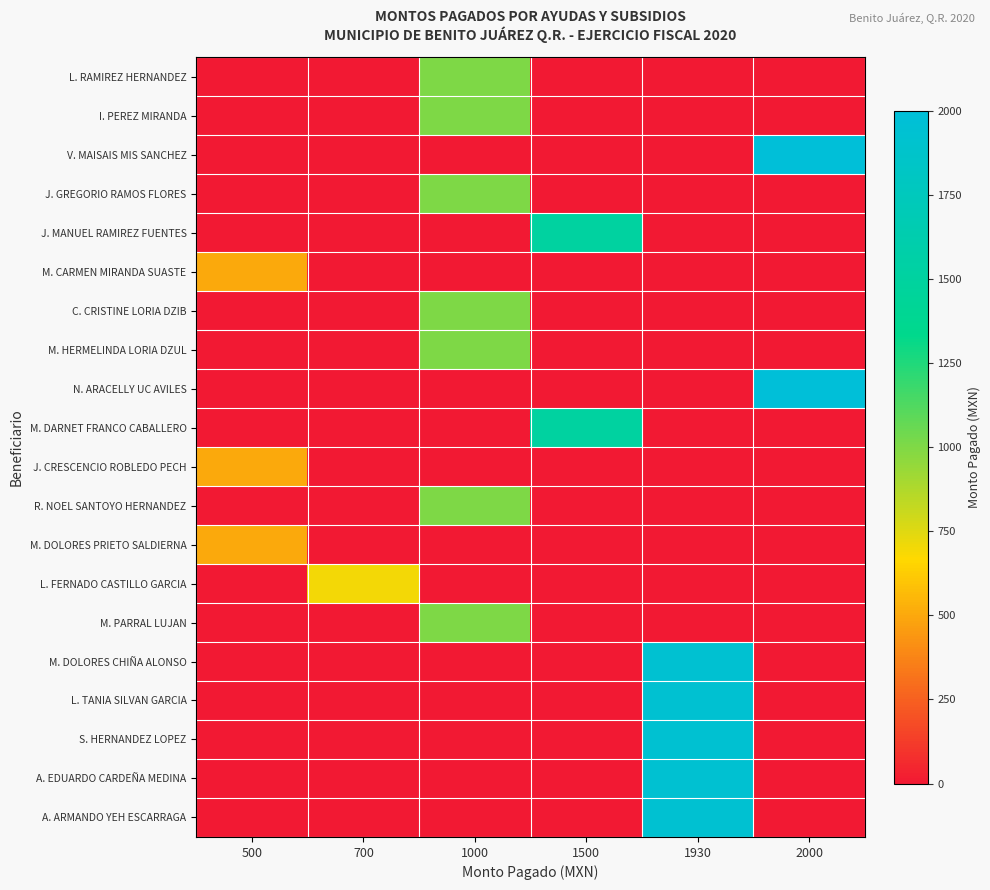

Which label corresponds to the largest value in the chart?

2000